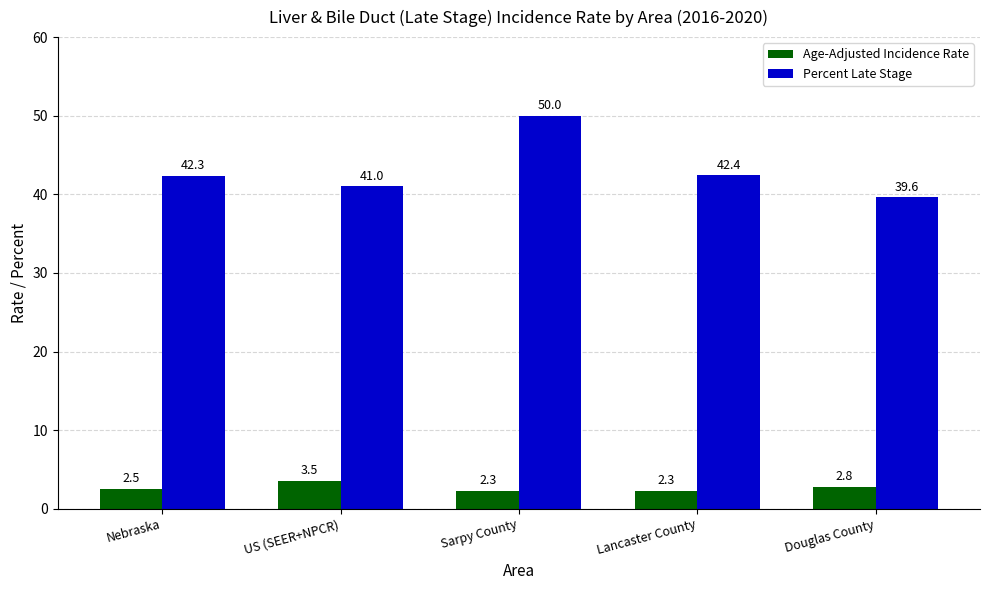

What are all the series names shown in the legend?

Age-Adjusted Incidence Rate, Percent Late Stage